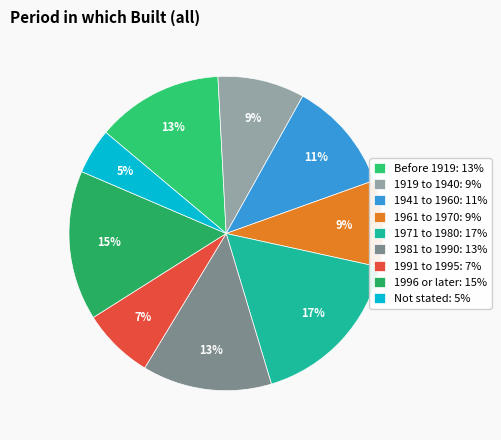

Is it true that 1991 to 1995 is 7% of the pie?

True